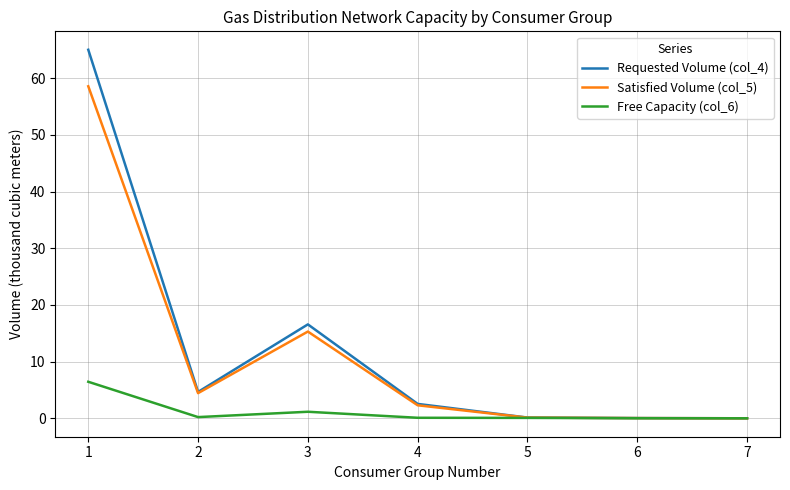

What is the average value of the Satisfied Volume (col_5) series?

11.5